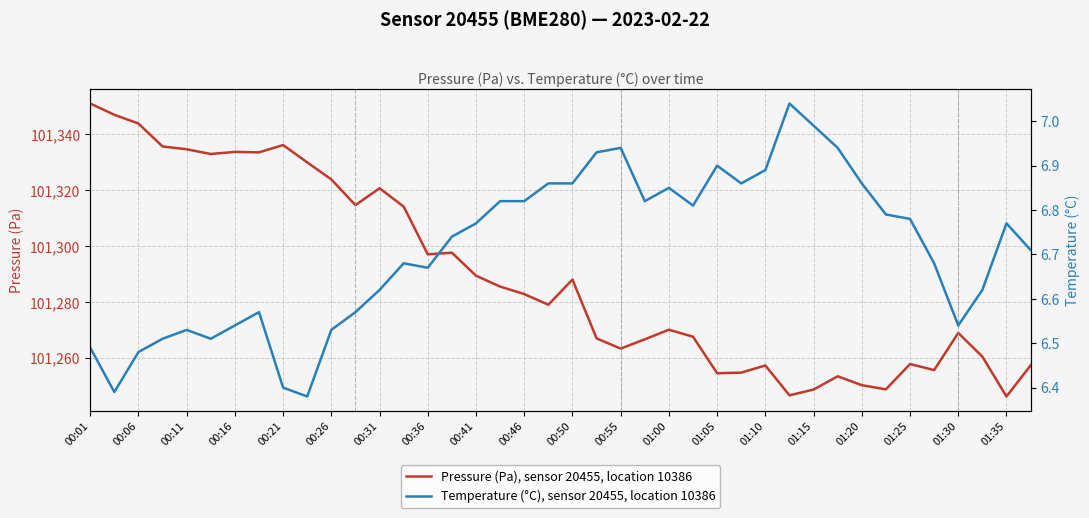

Is it true that Pressure (Pa), sensor 20455, location 10386 equals 134195.1 at 01:25?

False